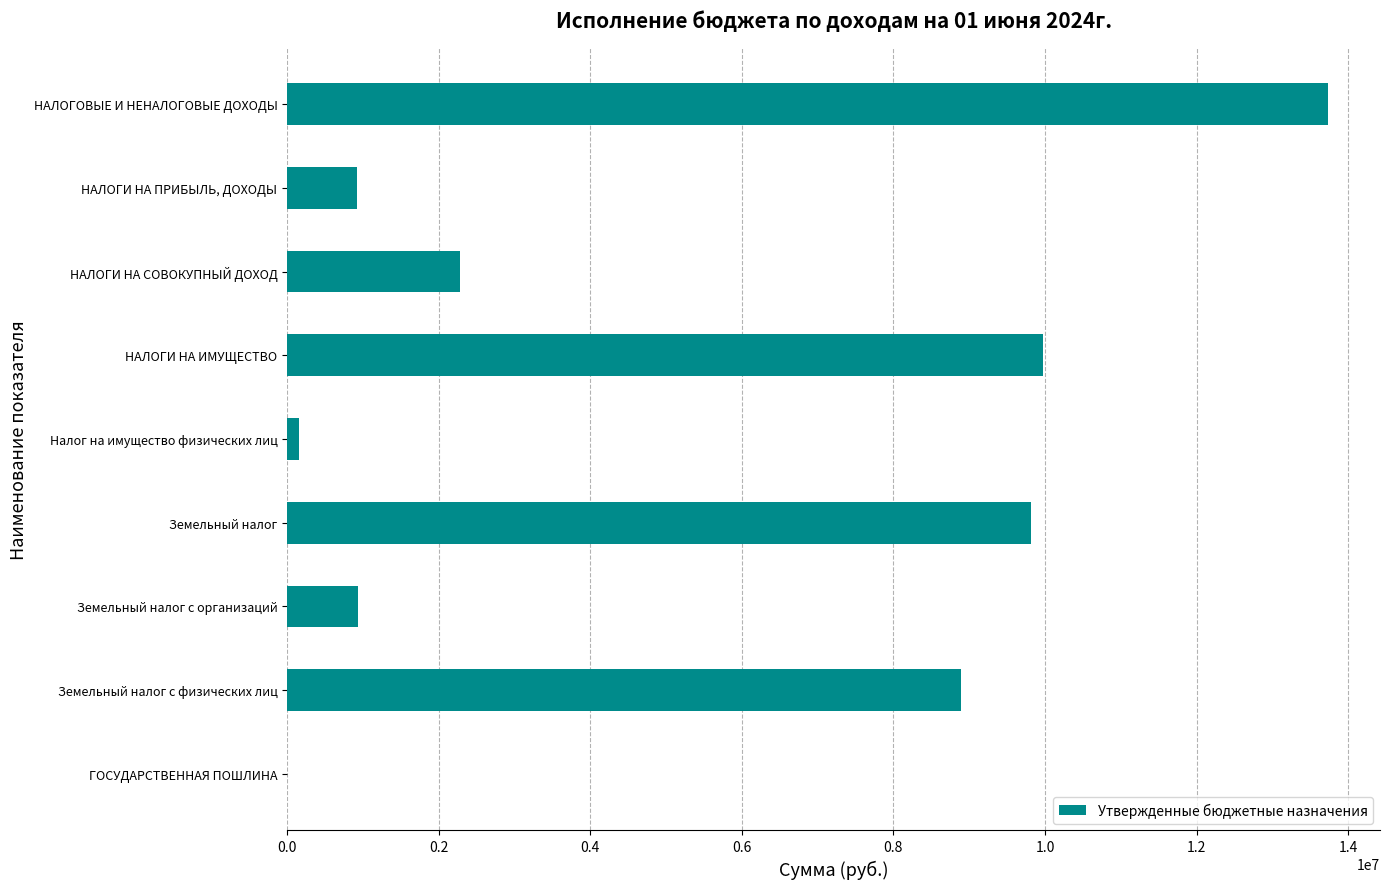

What is the maximum value shown in the chart?

13734300